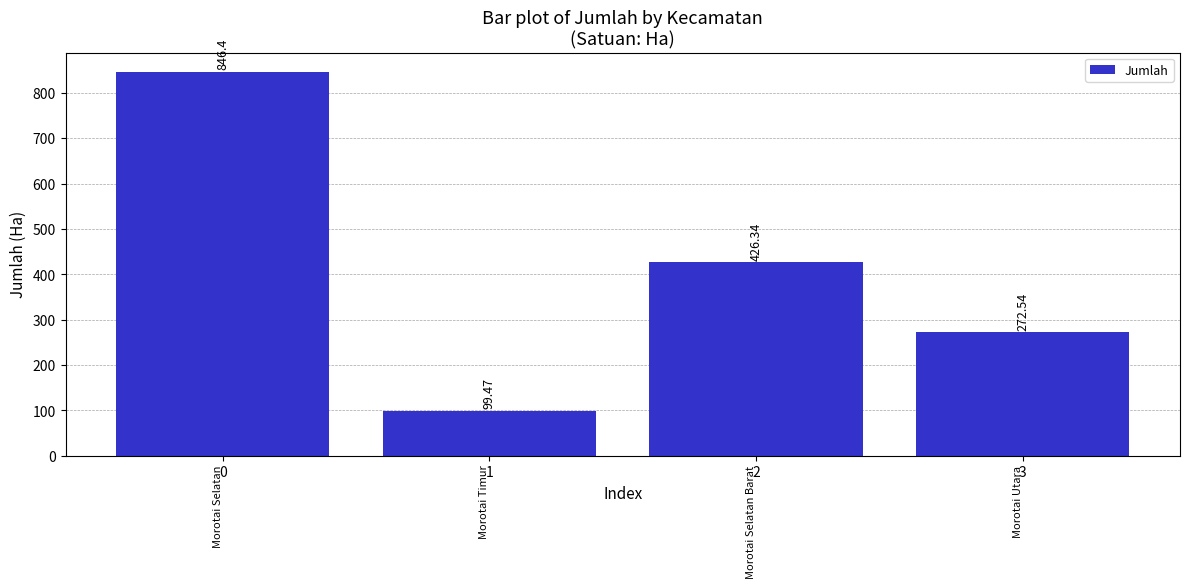

True or false: the data shows 846.4 at 0.

True